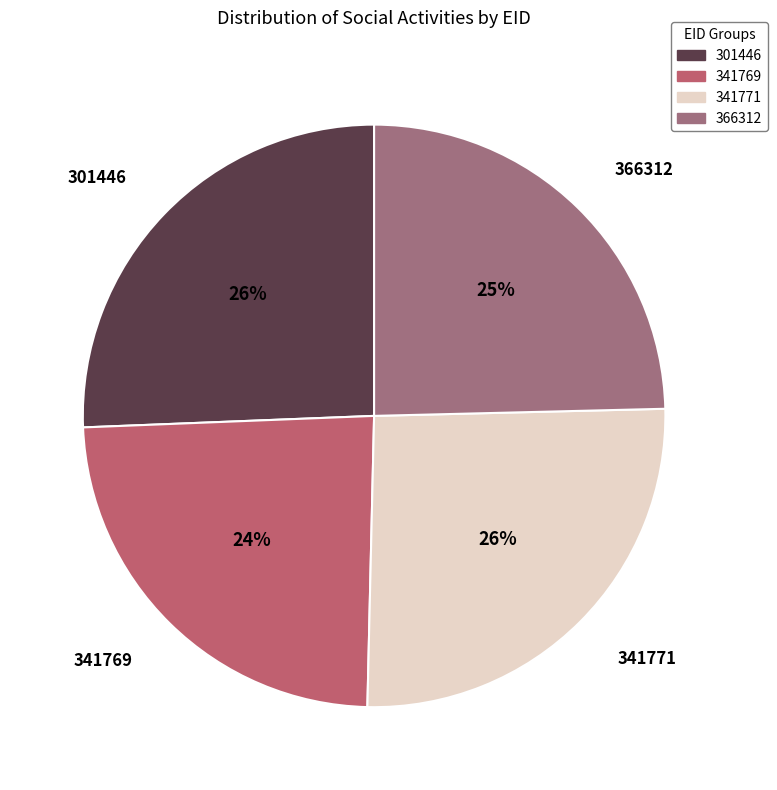

How many segments does this pie chart have?

4